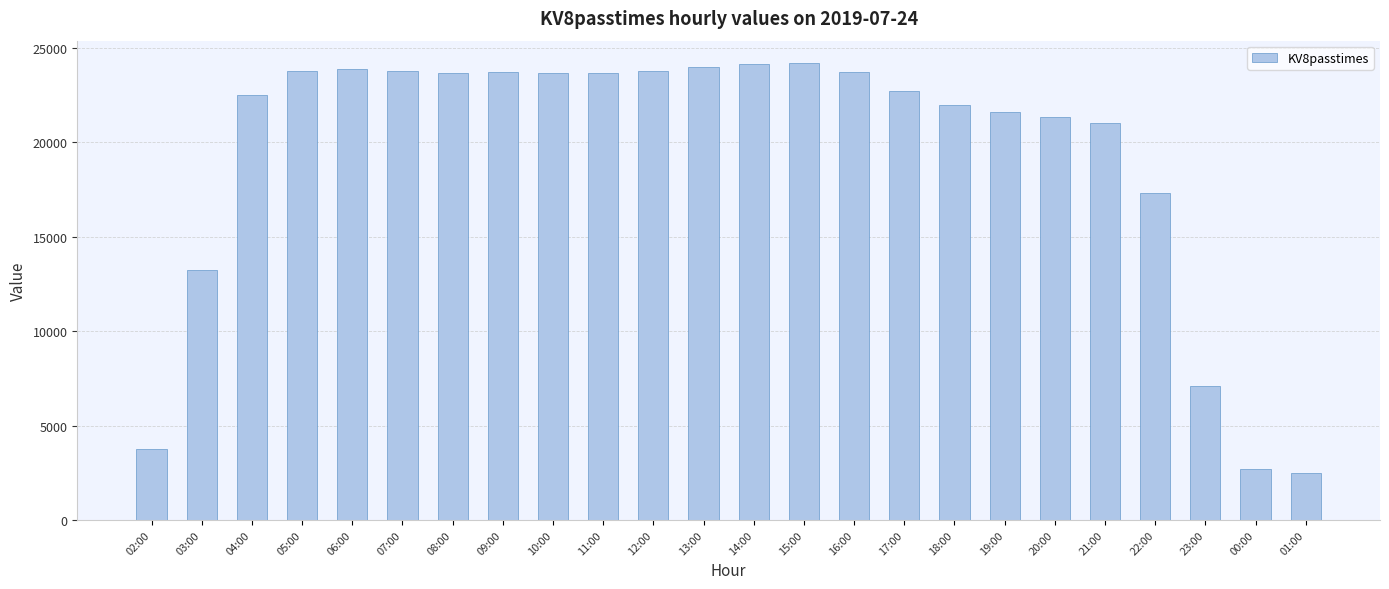

What is the sum of all values?

463839